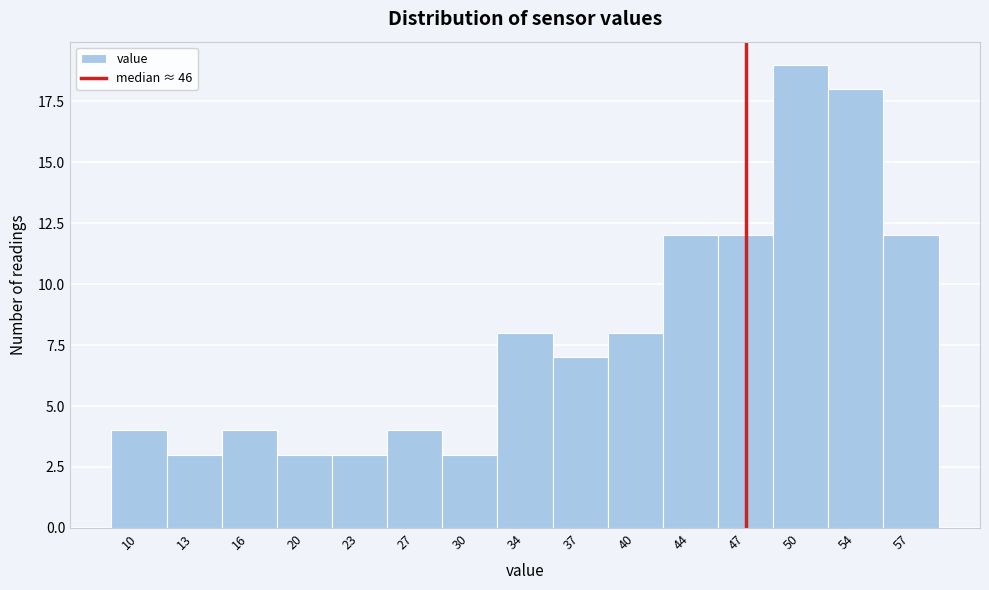

Reading left to right, transcribe this chart: for each bar, give the range it covers on the x-axis and its height. Neither the bar edges nor the heights are printed on the chart, so give them approximately, as read against the axes.

8.0 to 11.4: 4
11.4 to 14.8: 3
14.8 to 18.2: 4
18.2 to 21.6: 3
21.6 to 25.0: 3
25.0 to 28.4: 4
28.4 to 31.8: 3
31.8 to 35.2: 8
35.2 to 38.6: 7
38.6 to 42.0: 8
42.0 to 45.4: 12
45.4 to 48.8: 12
48.8 to 52.2: 19
52.2 to 55.6: 18
55.6 to 59.0: 12